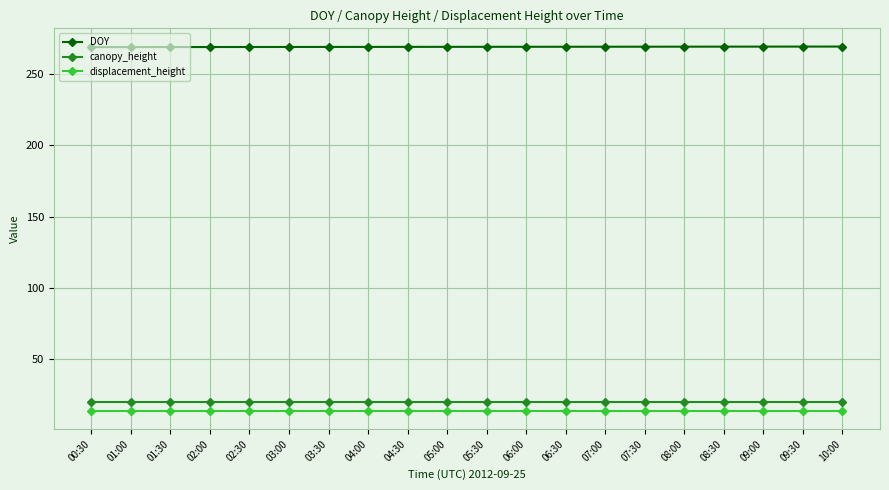

What is the spread (max minus min) of values at 07:30?

255.9